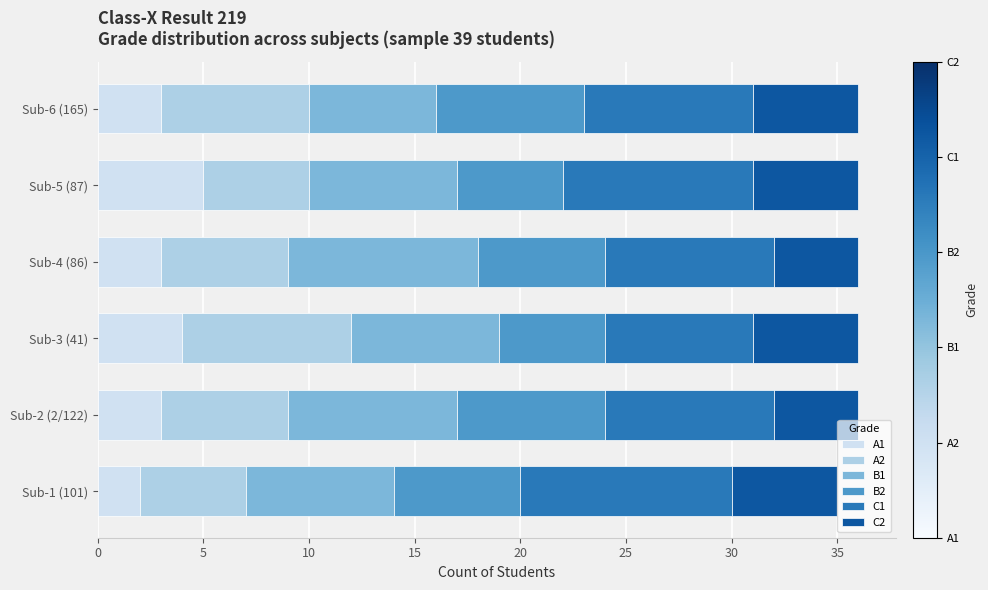

The A1 series shows 3 at Sub-2 (2/122). True or false?

True